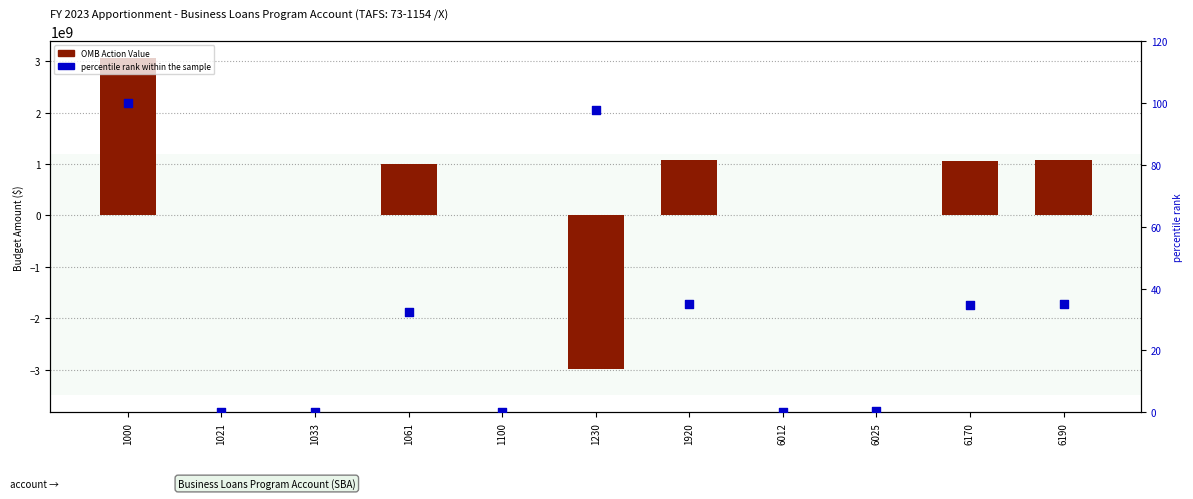

Which series reaches the maximum Y coordinate?

OMB Action Value